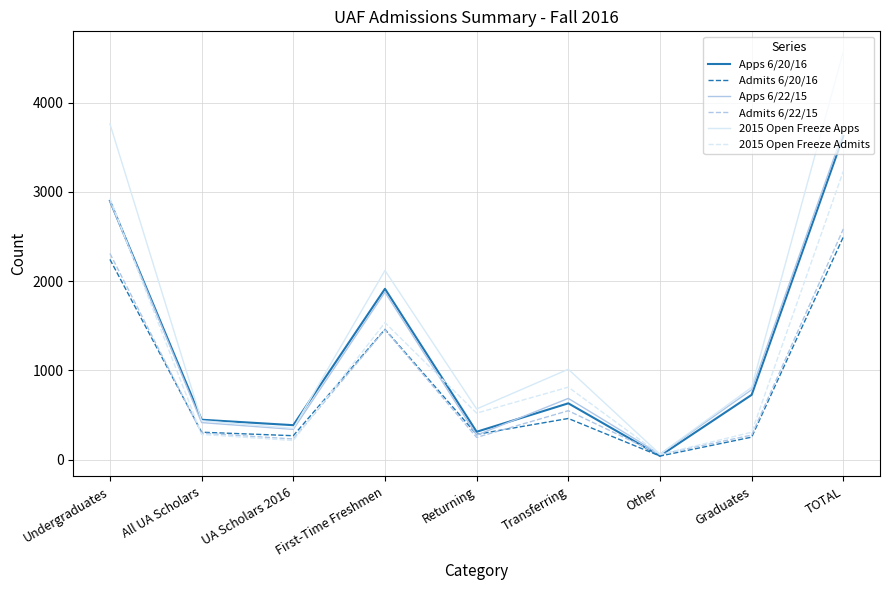

Which series has the largest total across all categories?

2015 Open Freeze Apps